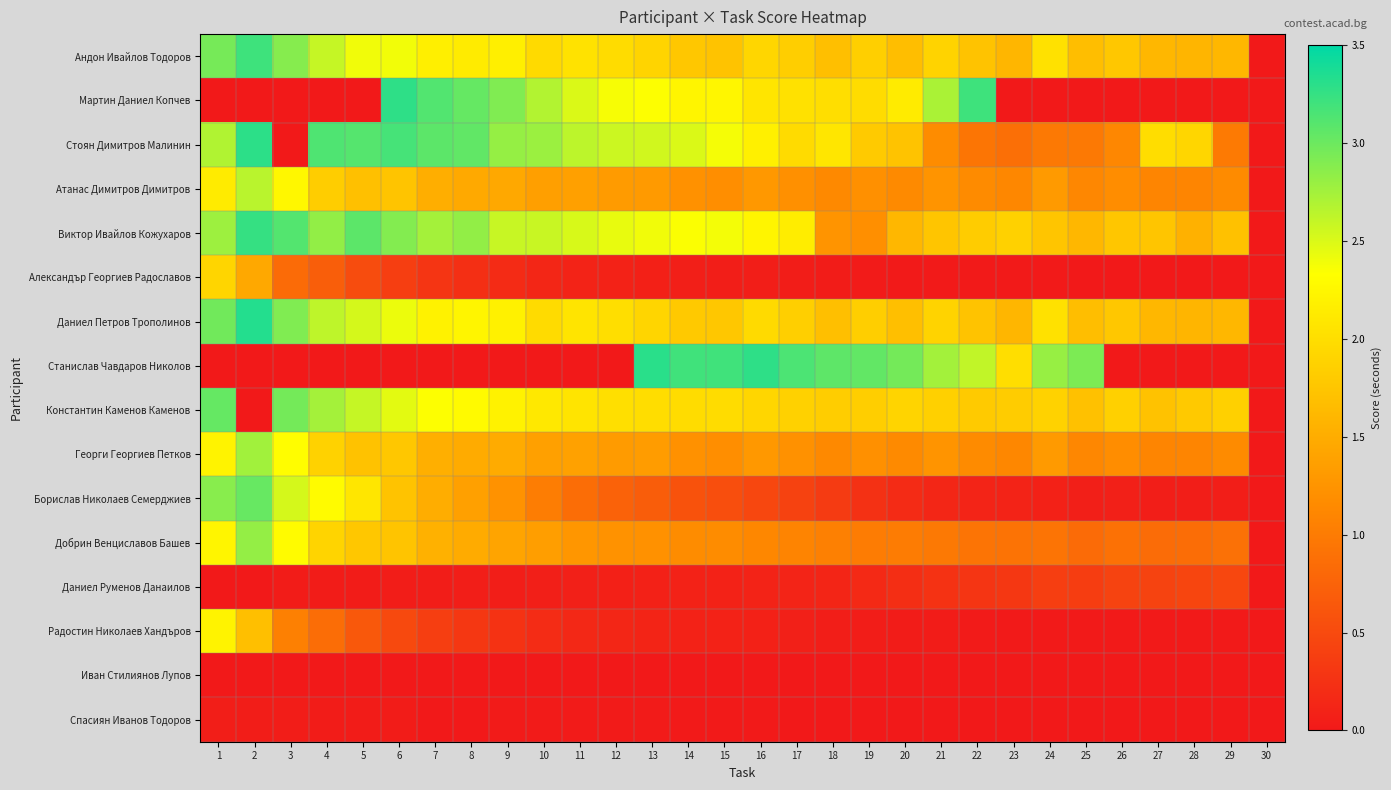

What is the difference between the highest and lowest values at 26?

1.9